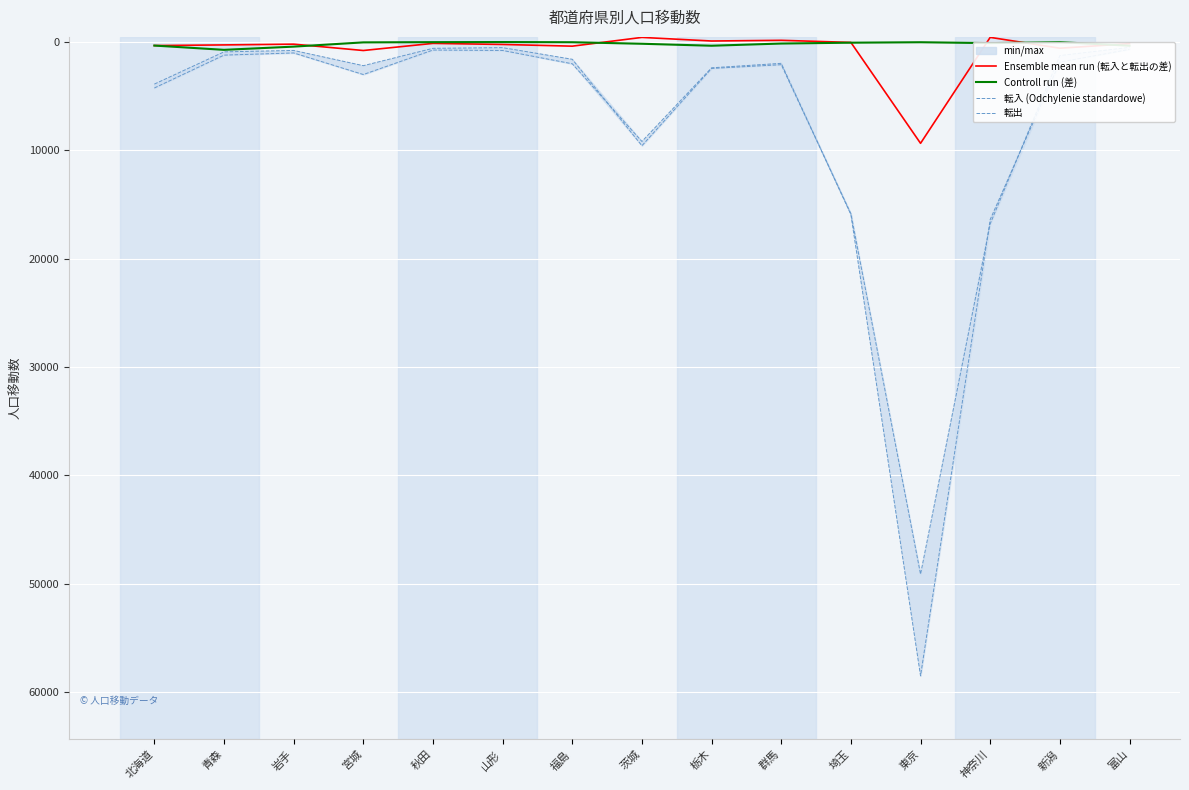

What is the difference between the maximum and minimum values in the Ensemble mean run (転入と転出の差) series?

9772